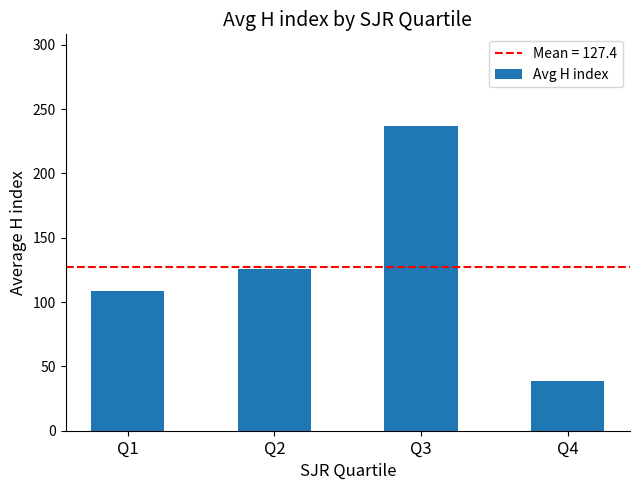

What is the difference between the second highest and minimum values?

87.6